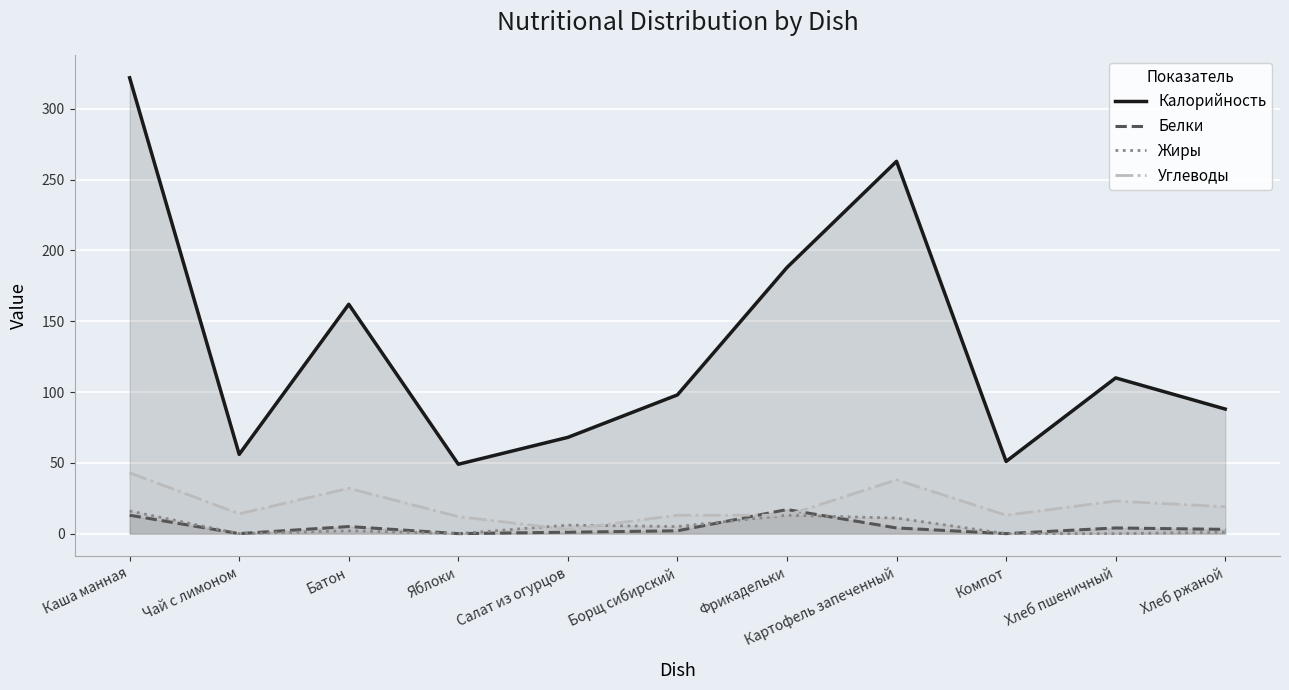

What is the difference between the maximum and minimum values in the Жиры series?

16